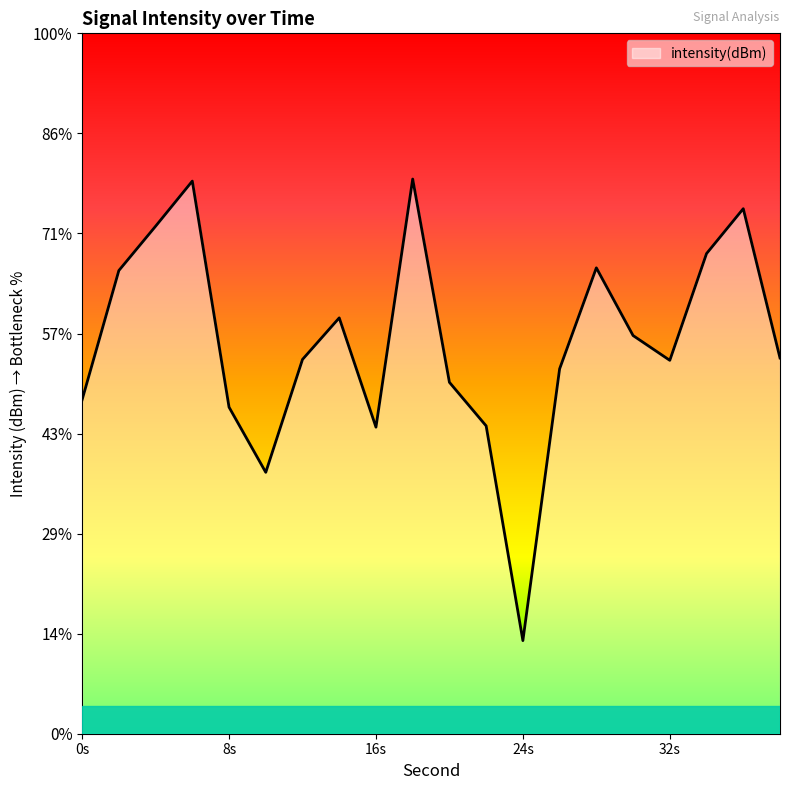

What is the difference between the maximum and minimum values?

23.1